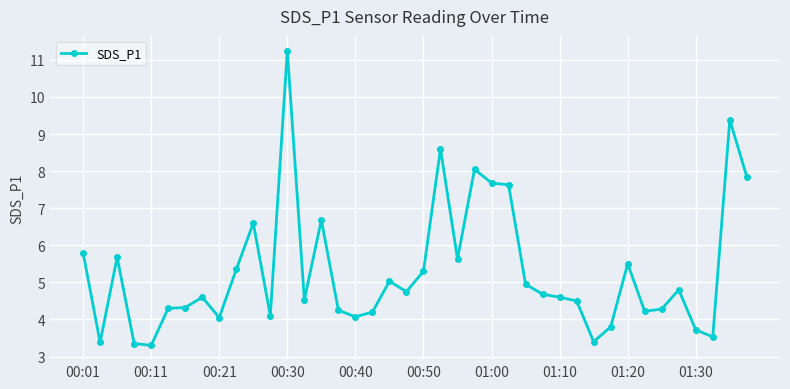

What is the smallest value displayed?

3.3